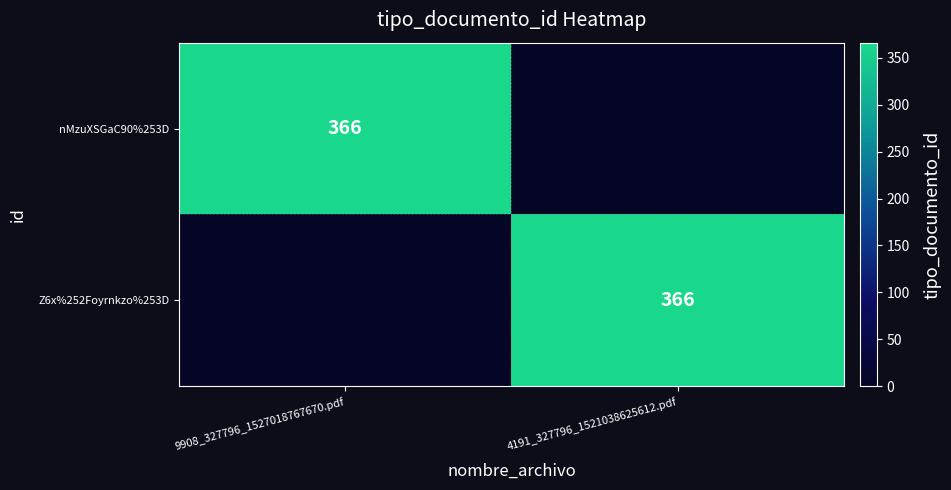

The value of nMzuXSGaC90%253D at 9908_327796_1527018767670.pdf is 366. True or false?

True